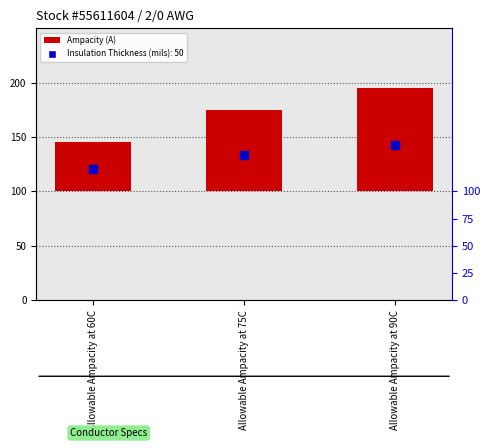

Which has a higher value, Allowable Ampacity at 90C or Allowable Ampacity at 60C?

Allowable Ampacity at 90C